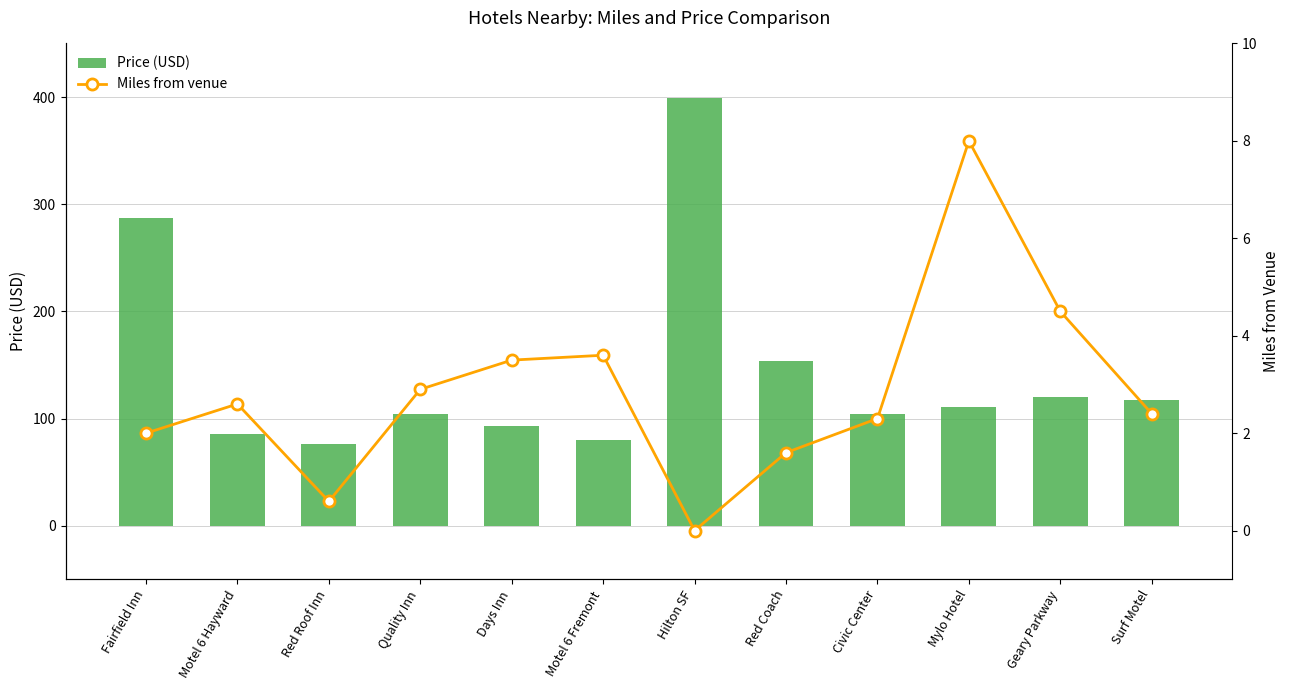

Which series has the largest total across all categories?

Price (USD)